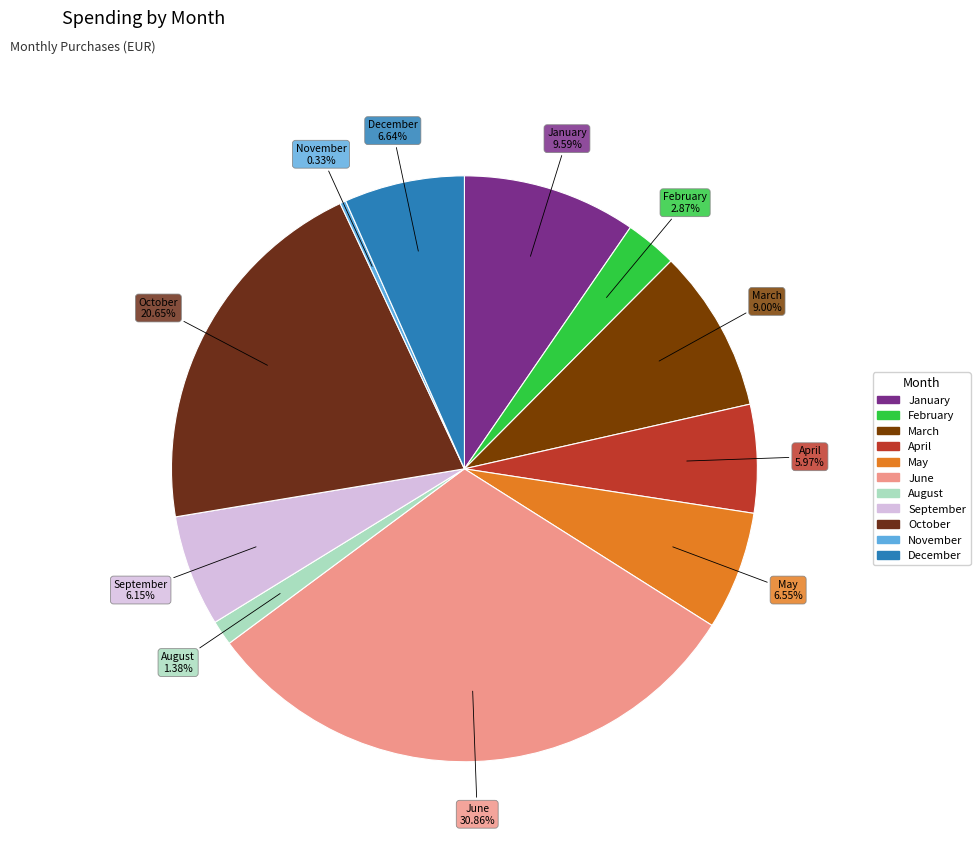

How many segments does this pie chart have?

11